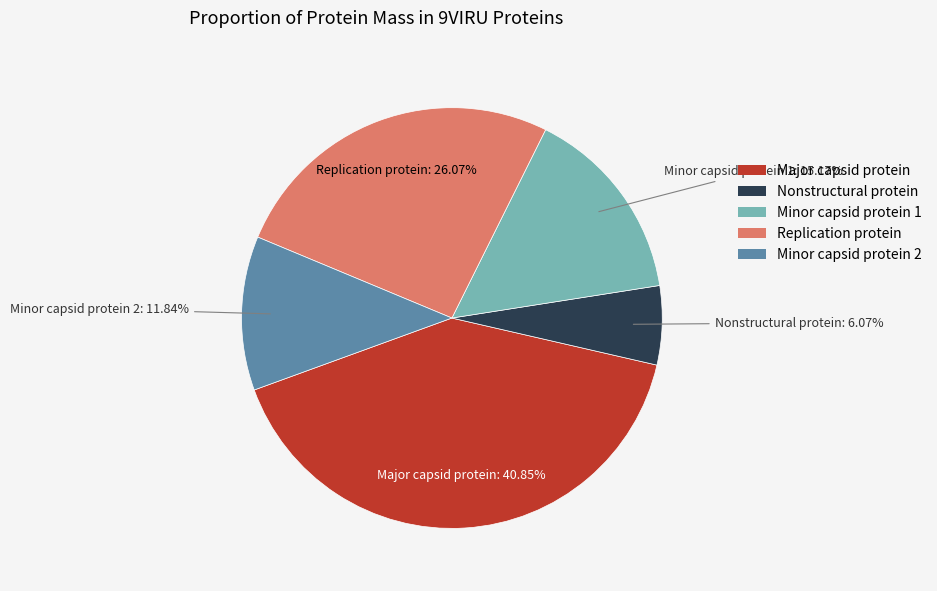

To the nearest percent, what is the difference between the Minor capsid protein 2 and Replication protein slice percentages?

14%